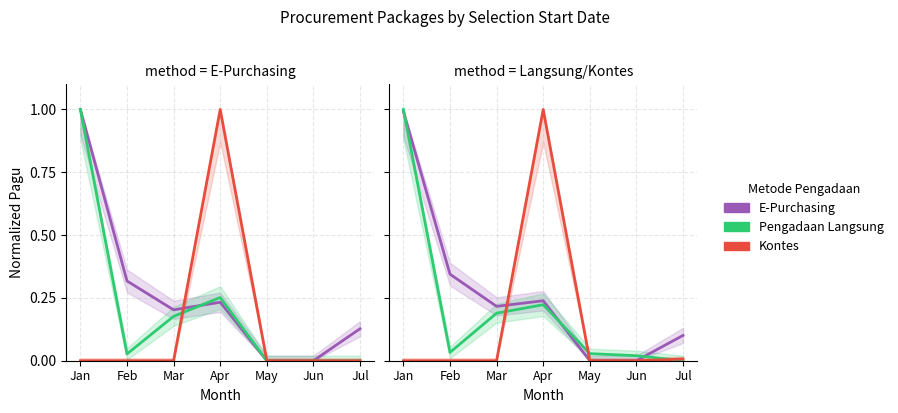

What is the average value of the Pengadaan Langsung series?

0.2